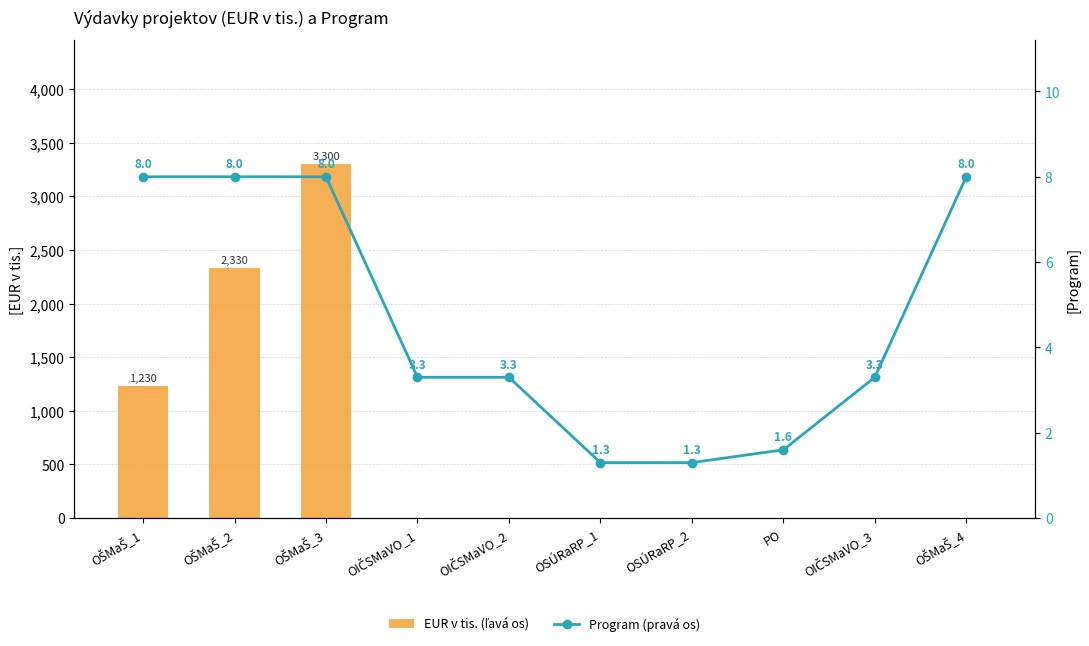

Rank the series at OIČSMaVO_3 from highest to lowest value.

Program (pravá os), EUR v tis. (ľavá os)